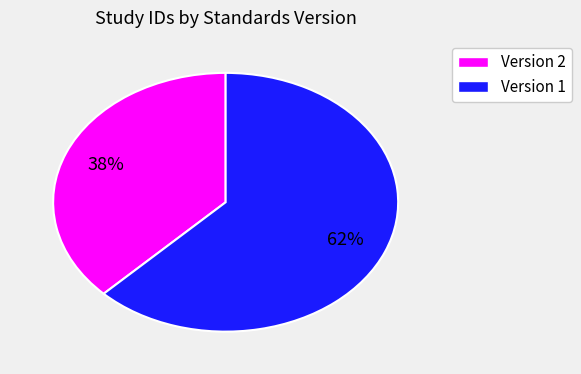

Is there any slice that represents more than half of the pie?

Yes